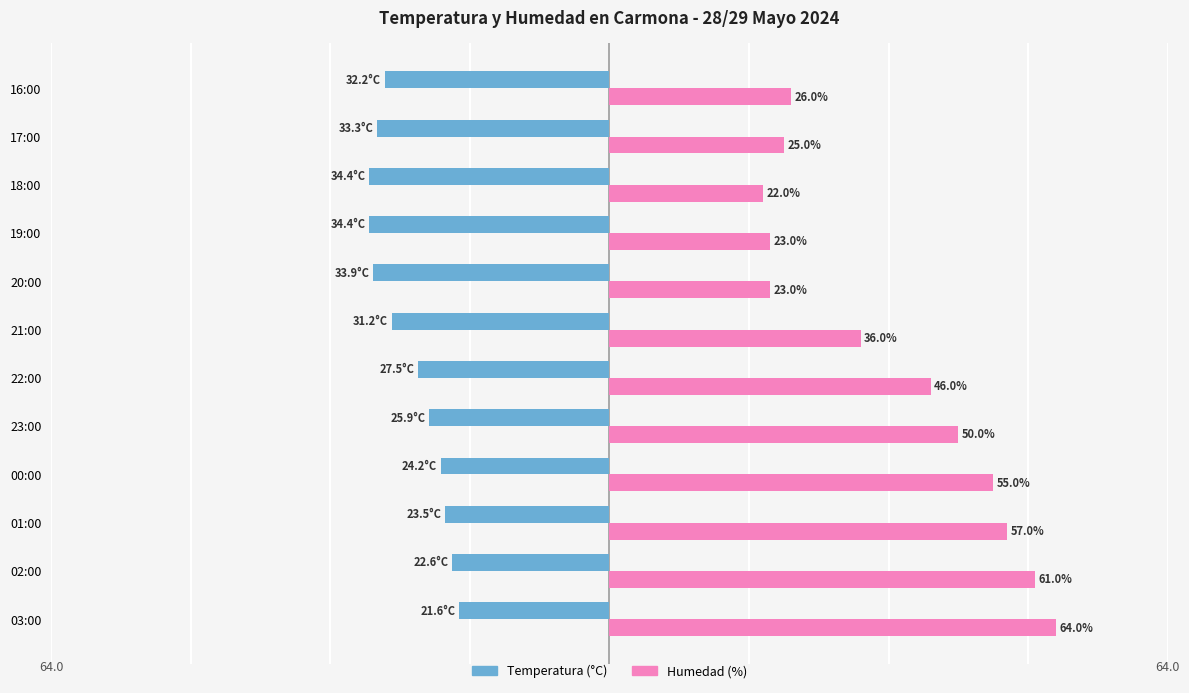

At 02:00, list the series in order from smallest to largest.

Temperatura (°C), Humedad (%)